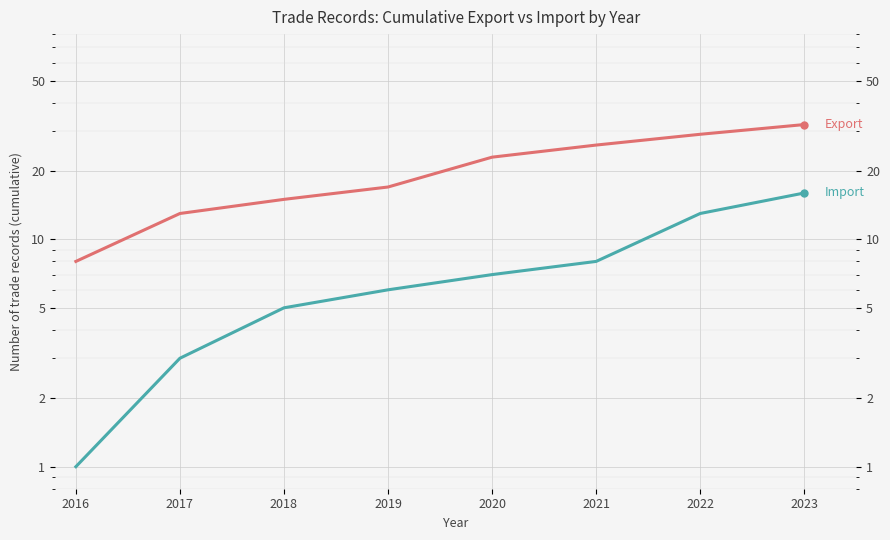

The value of Export at 2018 is 15. True or false?

True